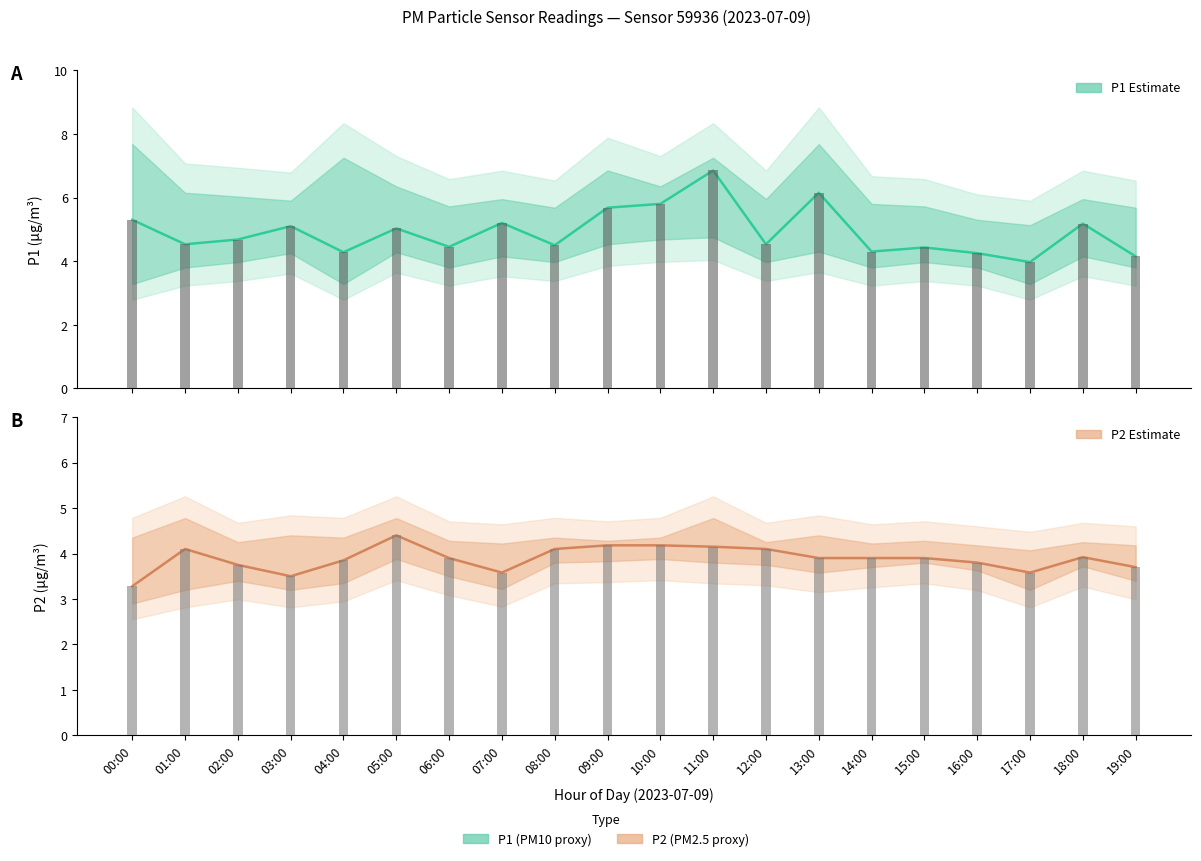

How many values in the P1 Reading series exceed 4?

19